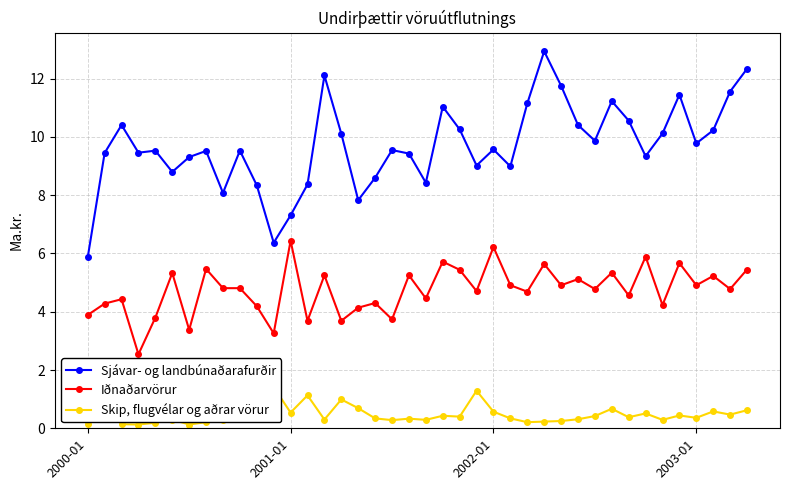

What is the spread (max minus min) of values at 2000-01?

5.7